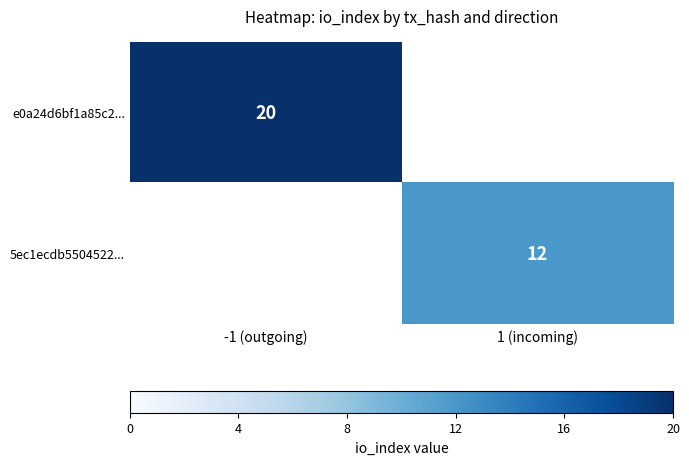

The e0a24d6bf1a85c2... series shows 20 at -1 (outgoing). True or false?

True